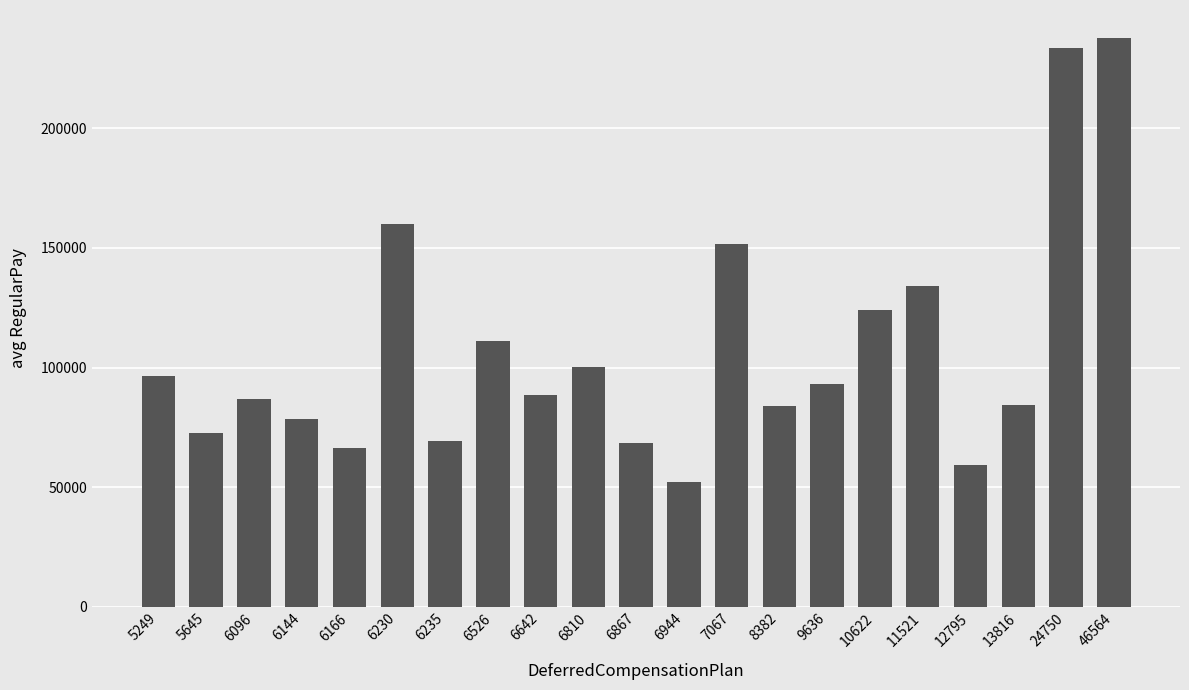

What is the value of the 12th bar from the left?

52121